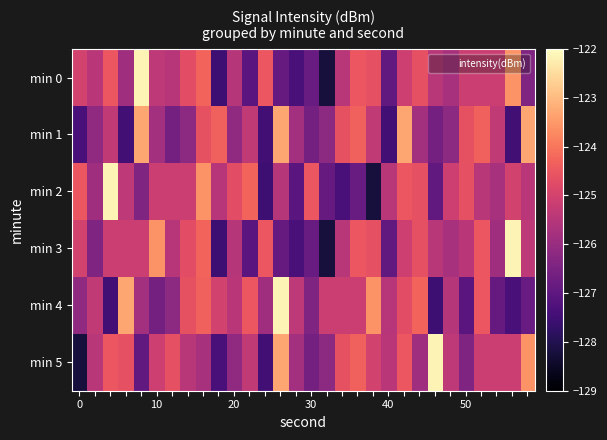

At how many categories does at least one series exceed -126?

30